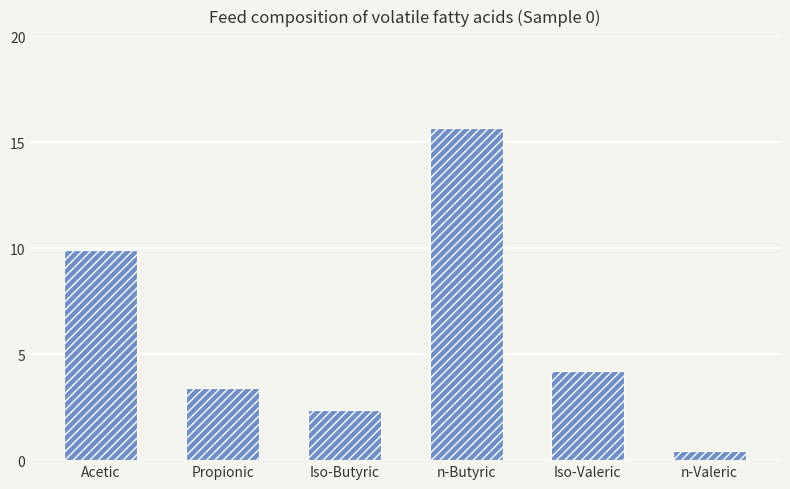

What value does the data have at Iso-Valeric?

4.2